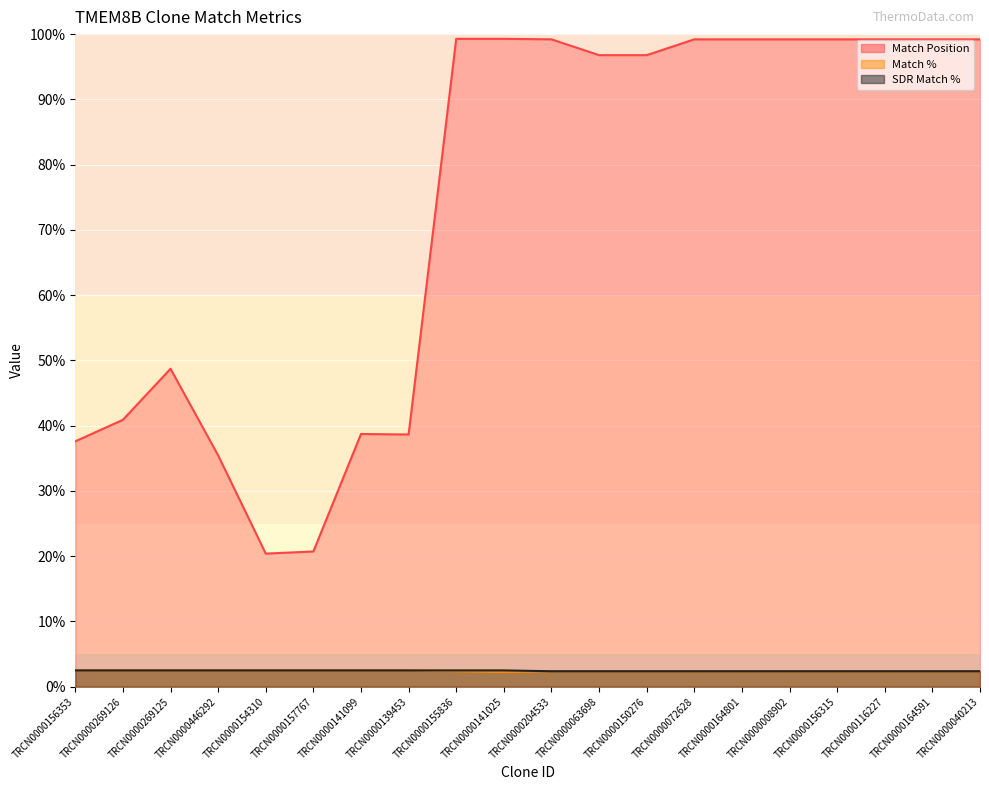

What is the spread (max minus min) of values at TRCN0000269125?

46.2